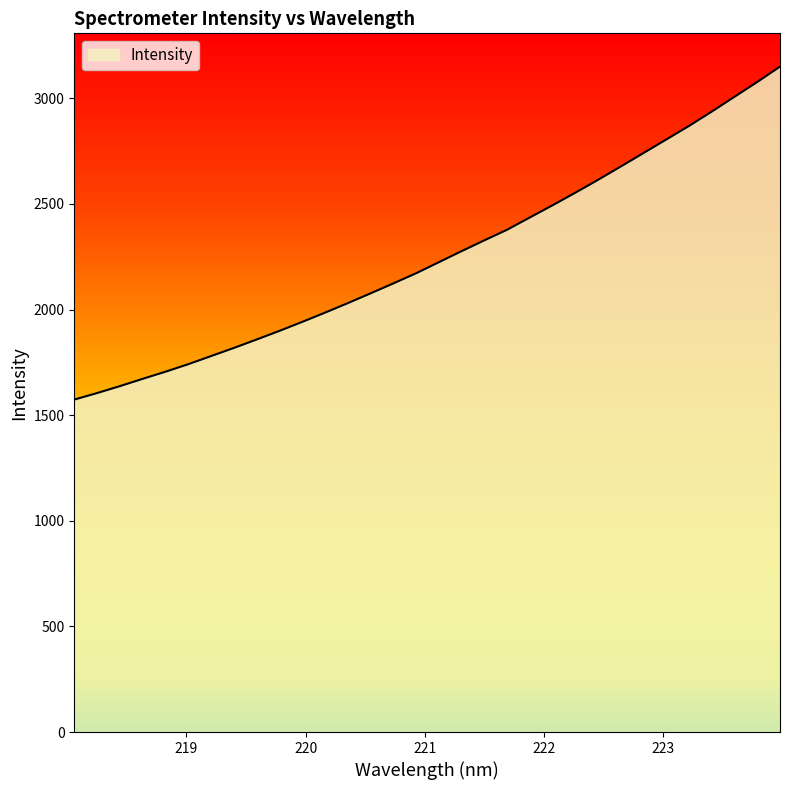

What is the minimum value shown in the chart?

1573.7